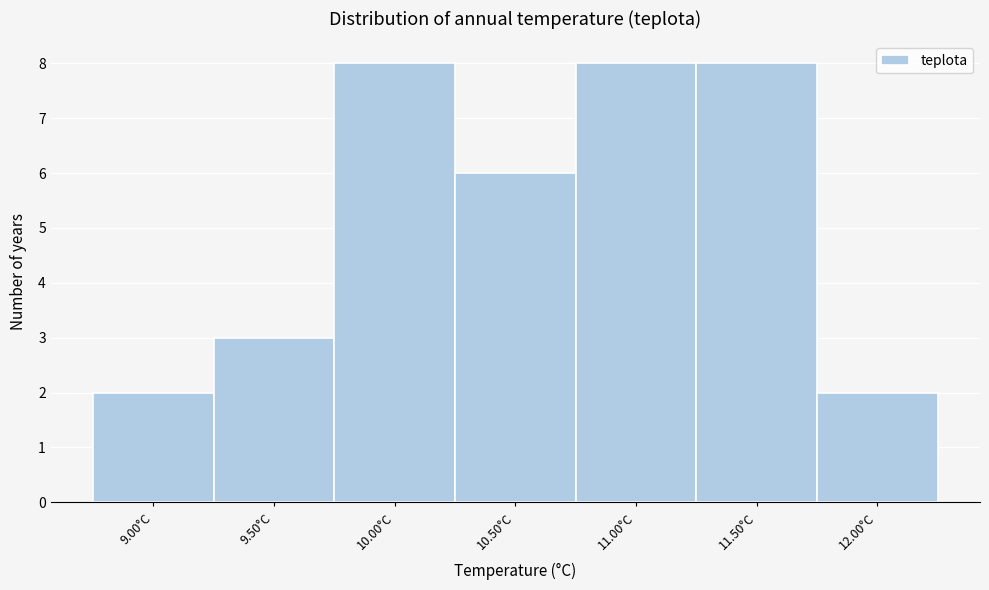

Reading left to right, list every bar in this chart as the range it spans on the x-axis followed by its height. The values are not printed on the chart, so give them approximately, as read against the axis.

8.75 to 9.25: 2
9.25 to 9.75: 3
9.75 to 10.25: 8
10.25 to 10.75: 6
10.75 to 11.25: 8
11.25 to 11.75: 8
11.75 to 12.25: 2